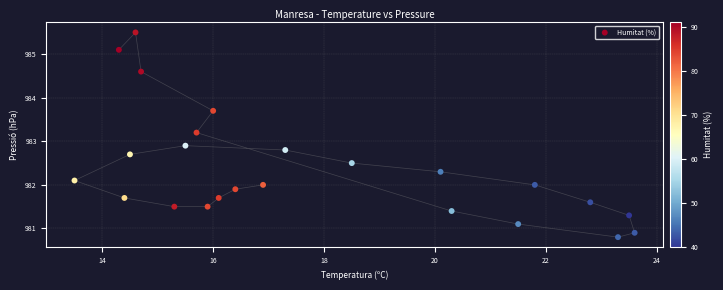

What is the range of X values (max minus min)?

10.1